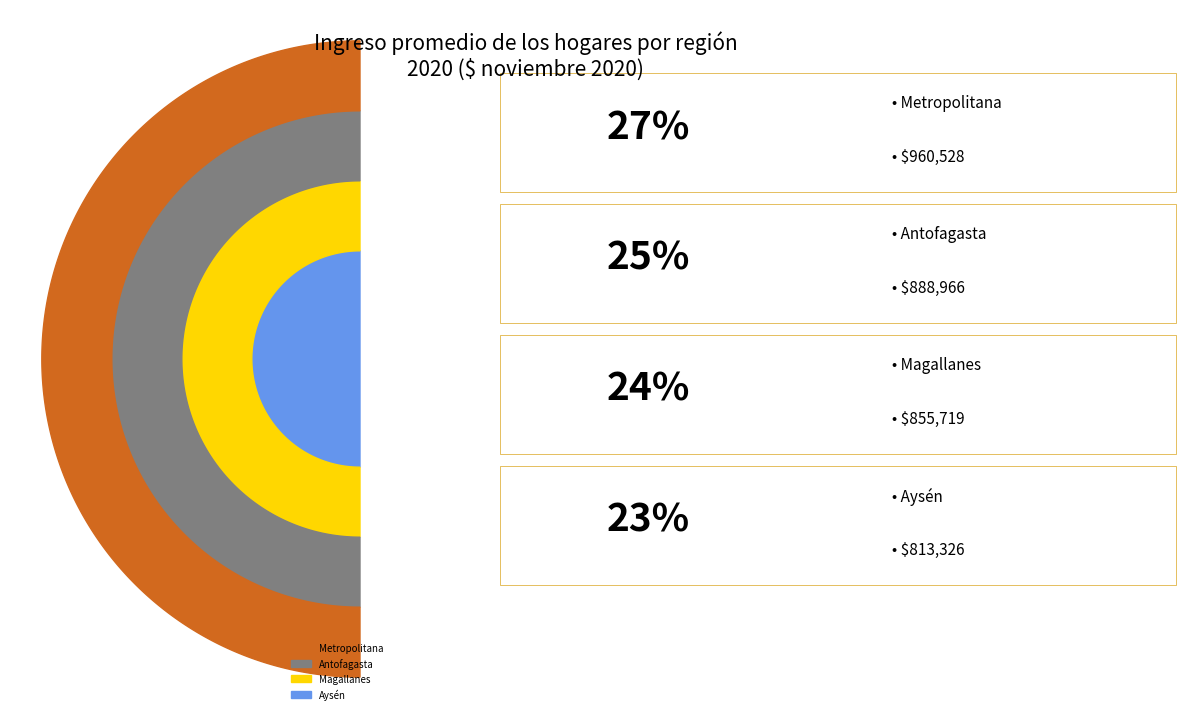

Is there a majority slice in this chart?

No